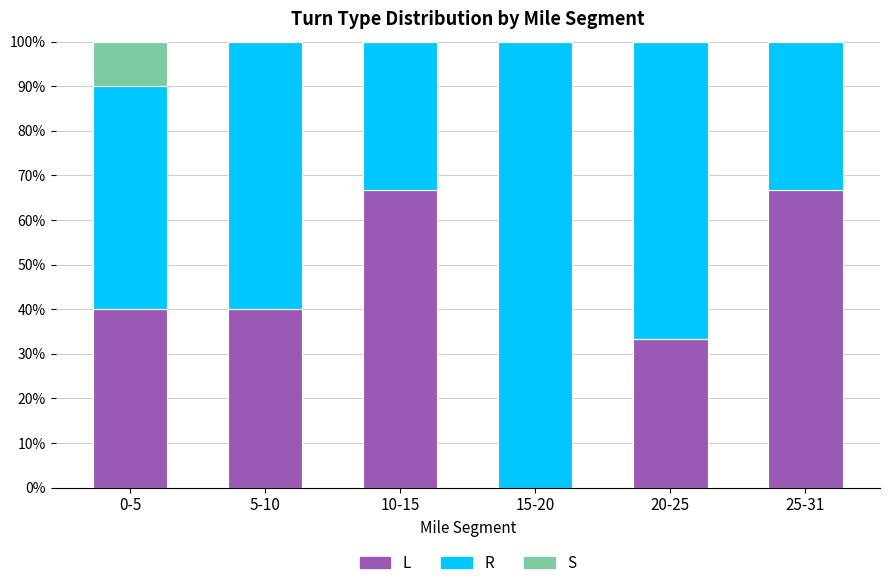

The value of L at 10-15 is 90.1. True or false?

False